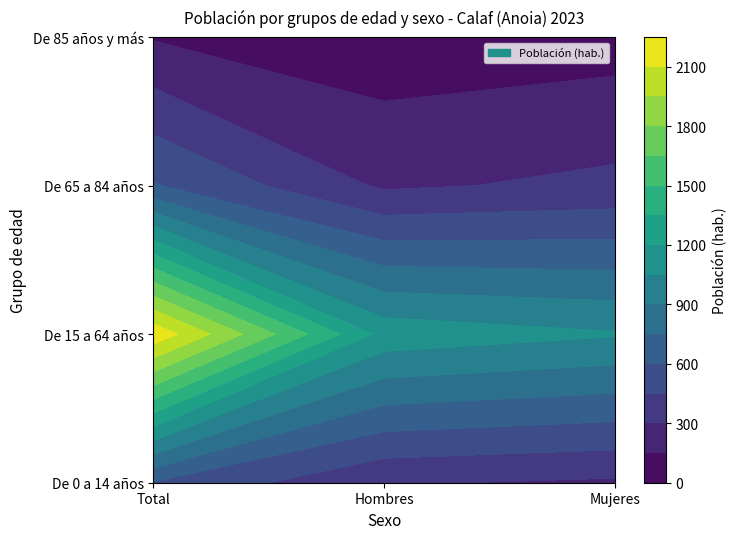

The value of Total_female at 3 is 584. True or false?

False